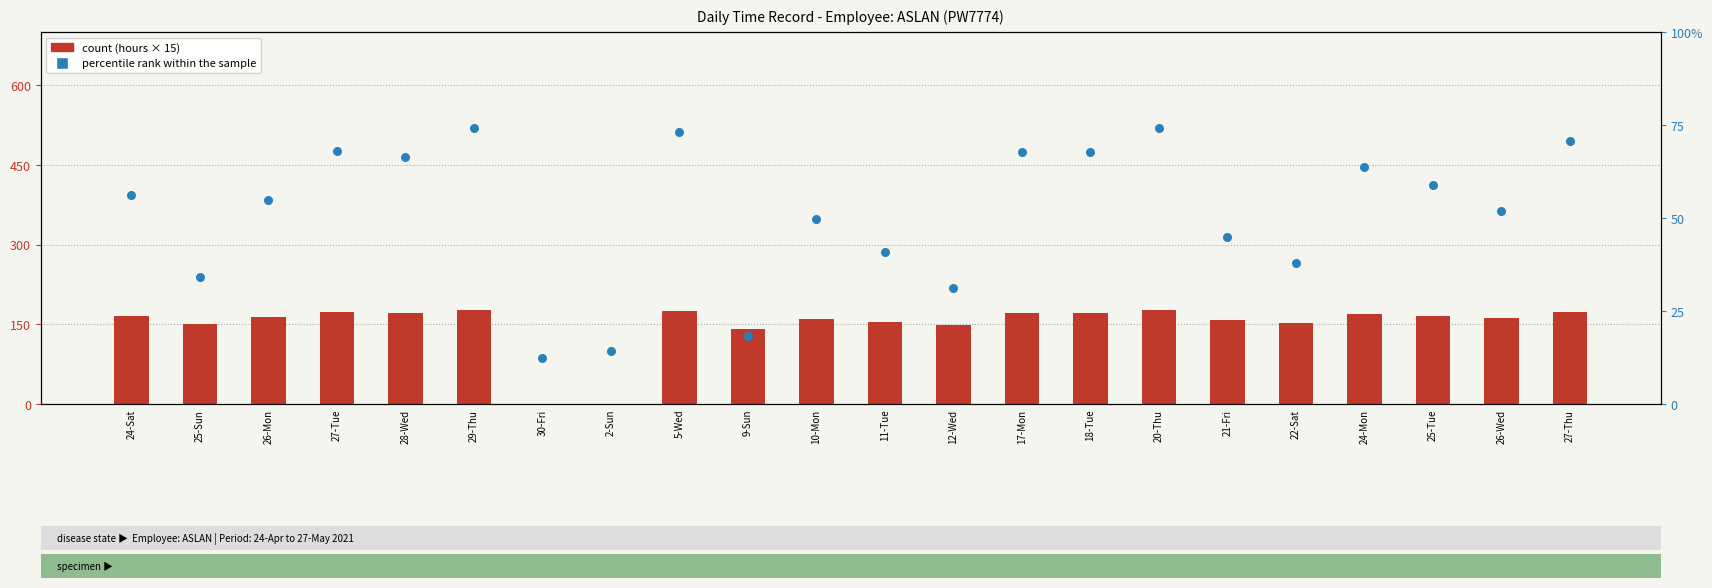

Which series has the widest spread of Y values?

count